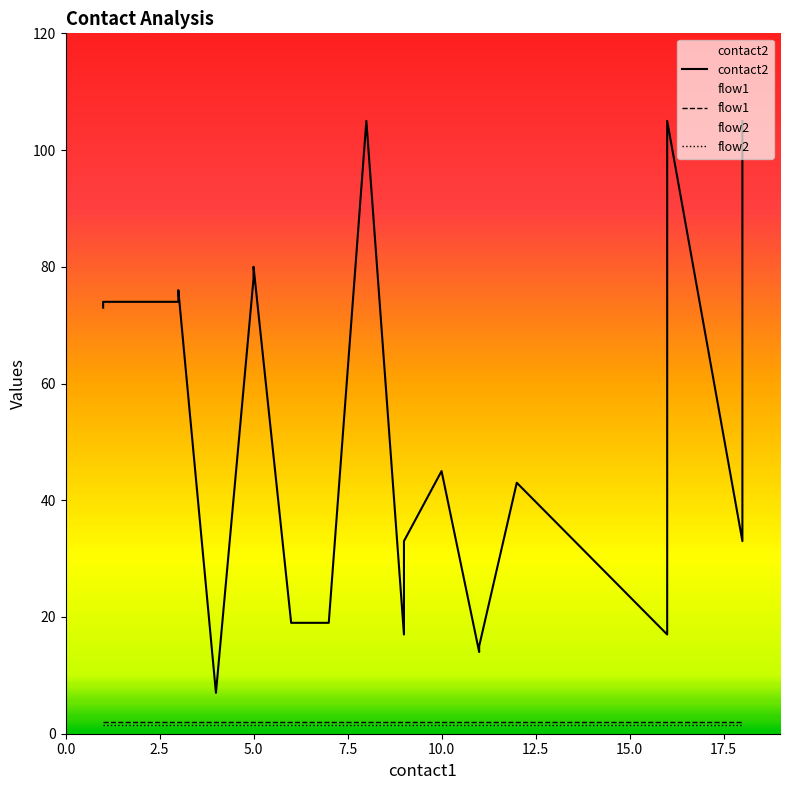

What are all the series names shown in the legend?

contact2, flow1, flow2